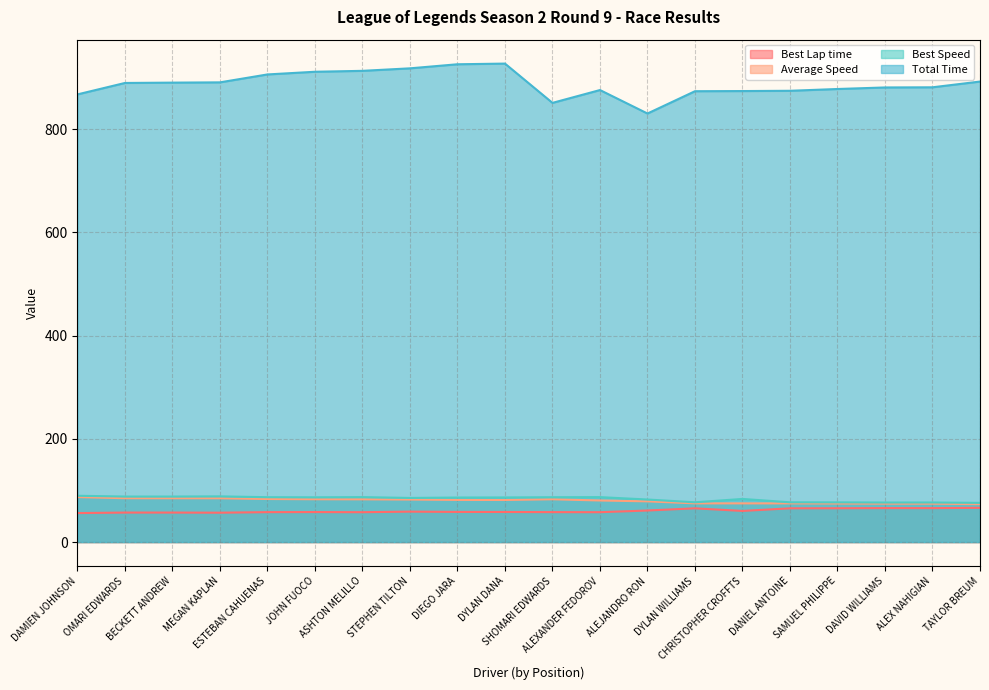

Where is the first local maximum for Best Lap time?

BECKETT ANDREW